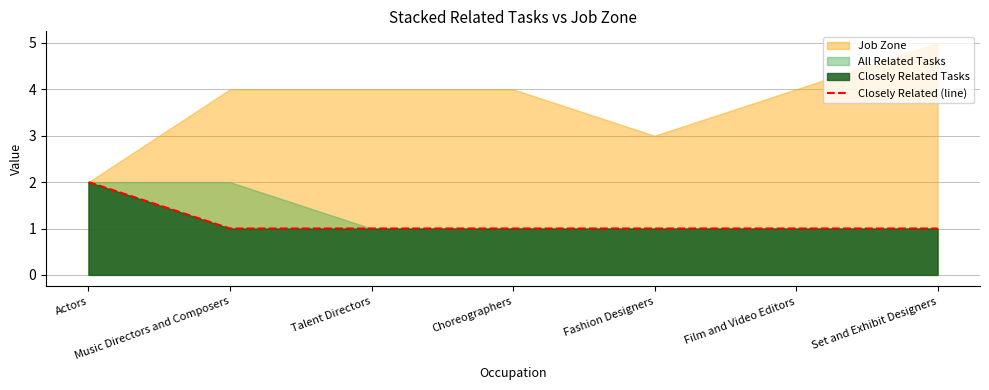

Is it true that the value at Music Directors and Composers is 1?

False